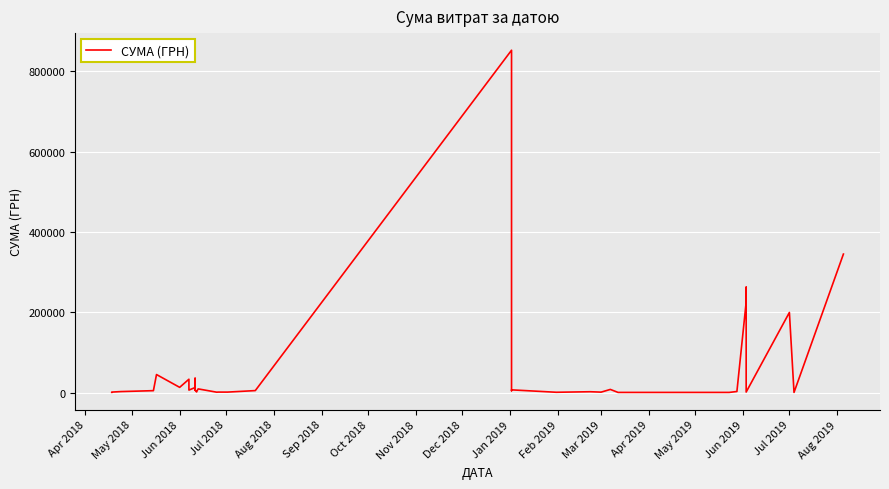

How many distinct data groups are displayed?

1